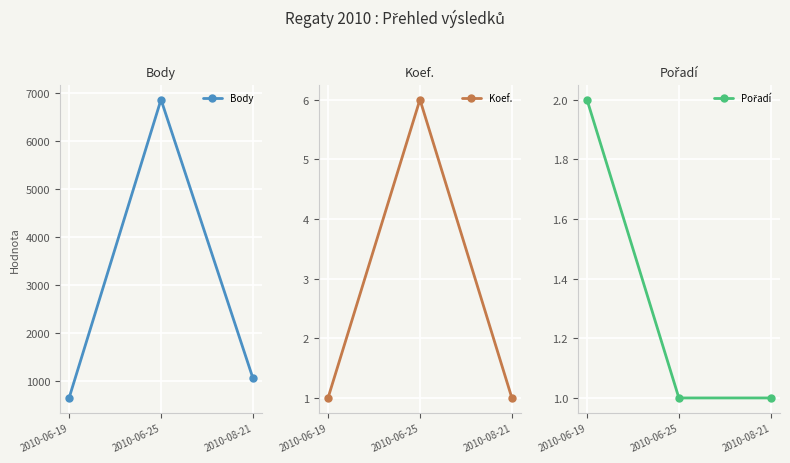

What is the average value of the Pořadí series?

1